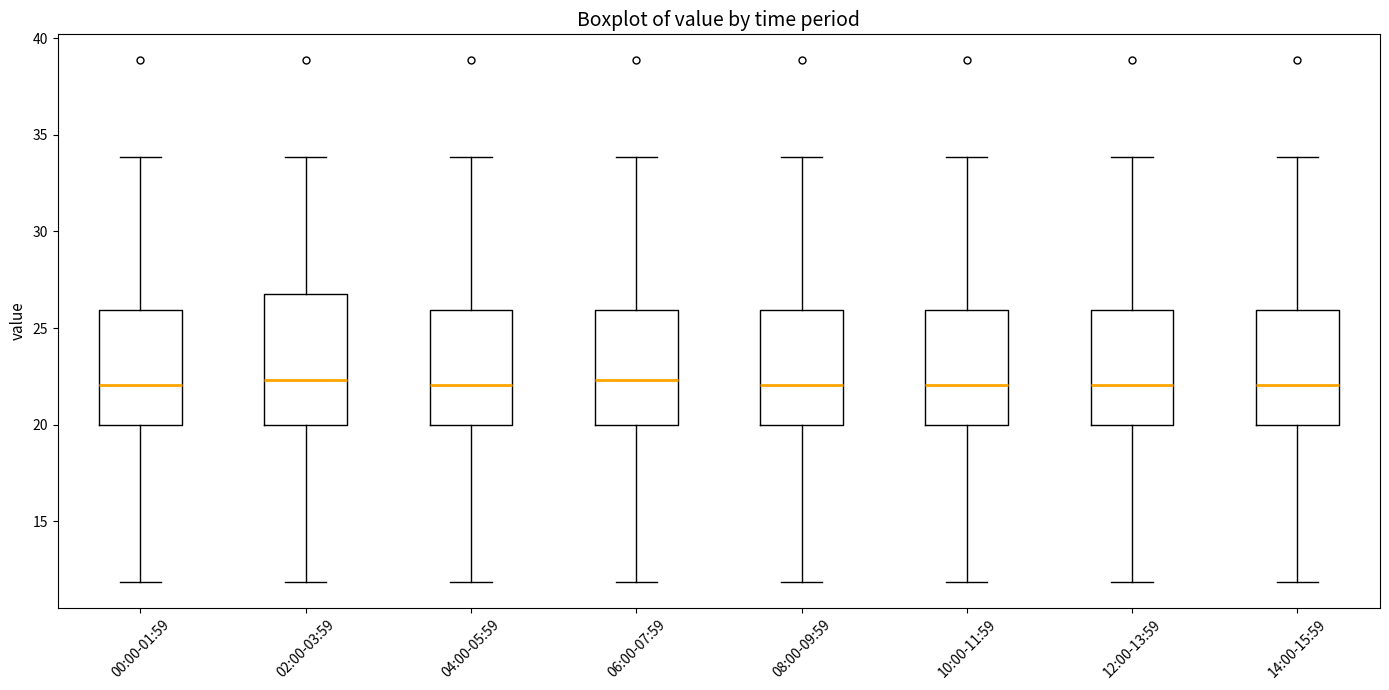

Comparing the boxes themselves (not the whiskers), which one is the tallest?

02:00-03:59